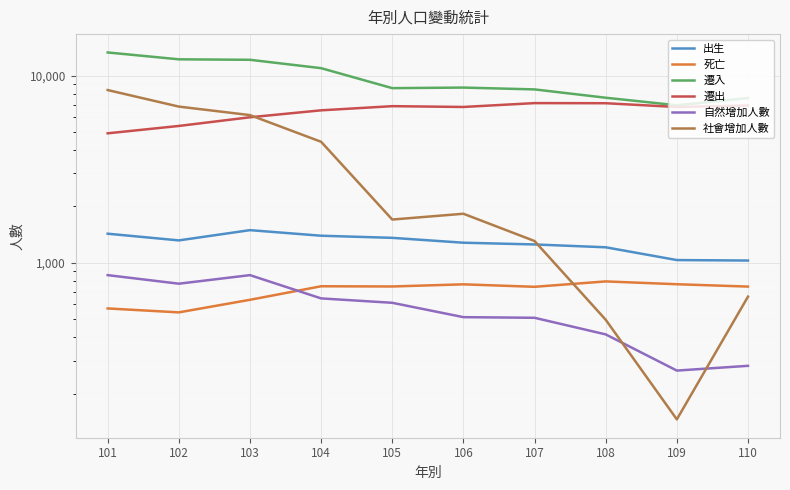

The value of 社會增加人數 at 102 is 12098. True or false?

False